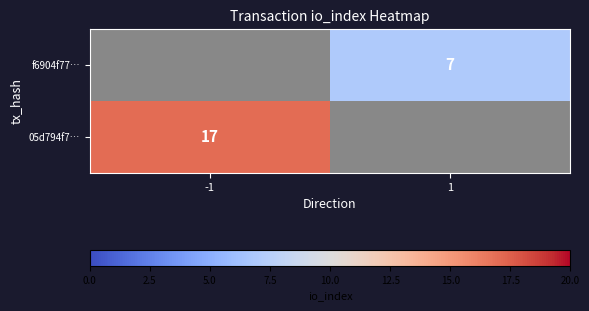

The value of f6904f77… at 1 is 3. True or false?

False